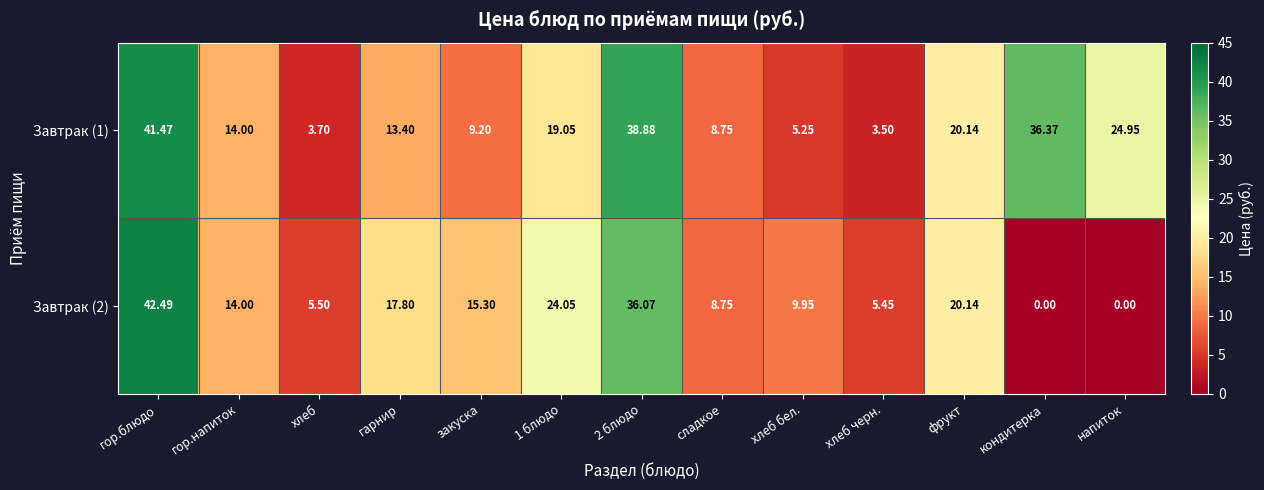

Is the value of Завтрак (2) at сладкое greater than the value of Завтрак (1) at хлеб бел.?

Yes